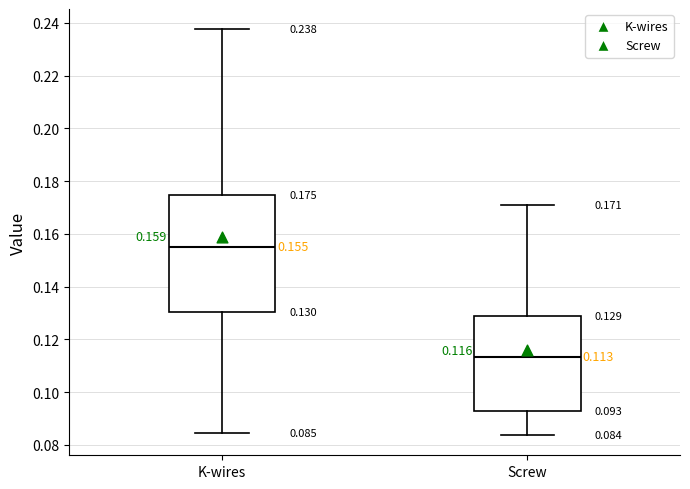

Which box has the lowest median line?

Screw